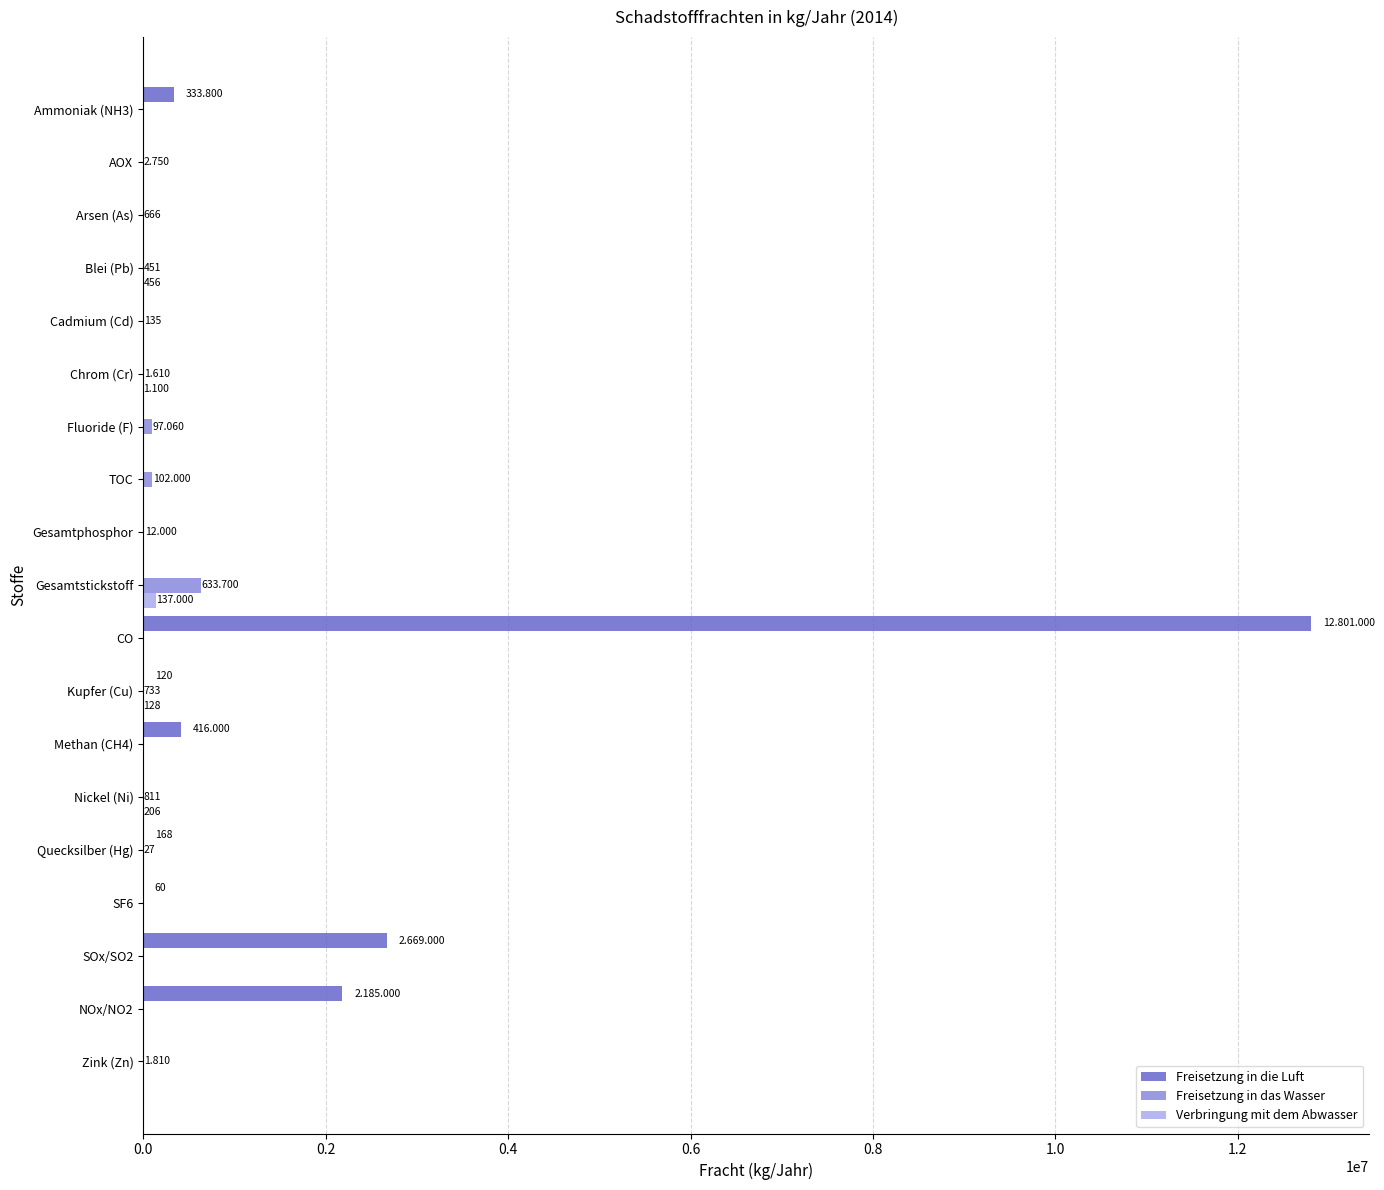

Which category has the highest value in the Freisetzung in das Wasser series?

Gesamtstickstoff